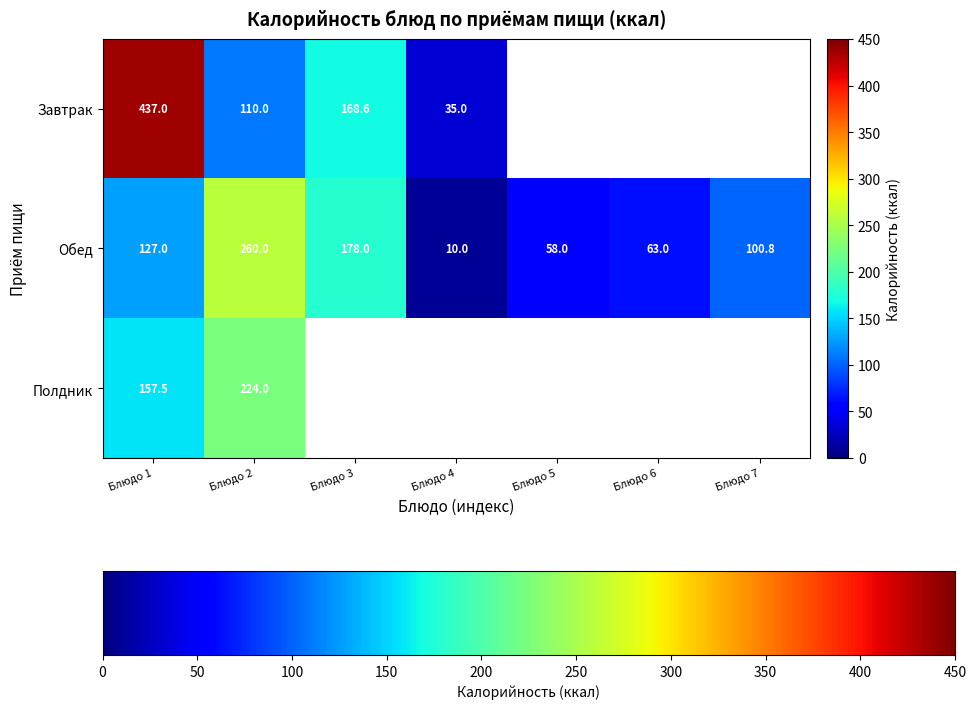

What is the difference between the Обед values at Блюдо 2 and Блюдо 1?

133.0